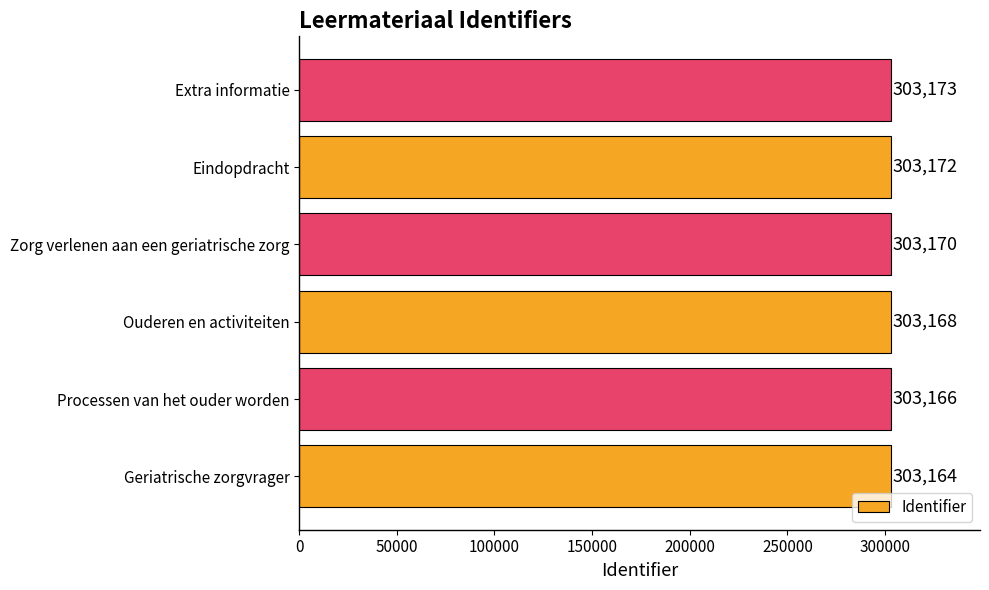

What is the maximum value shown in the chart?

303173